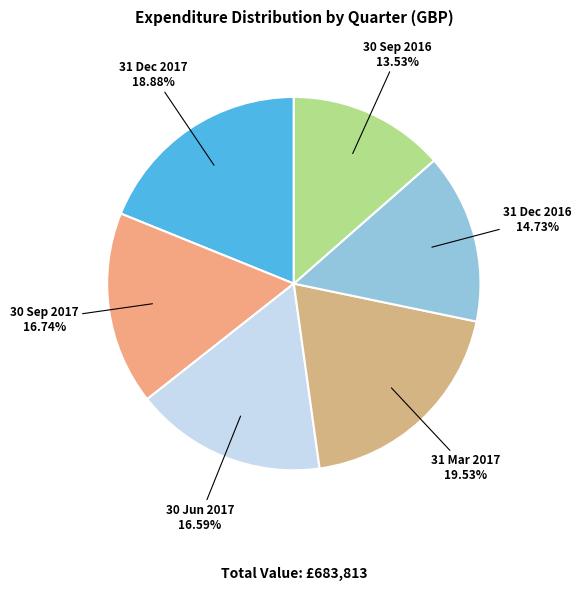

The 31 Mar 2017 slice represents 20% of the pie. True or false?

True